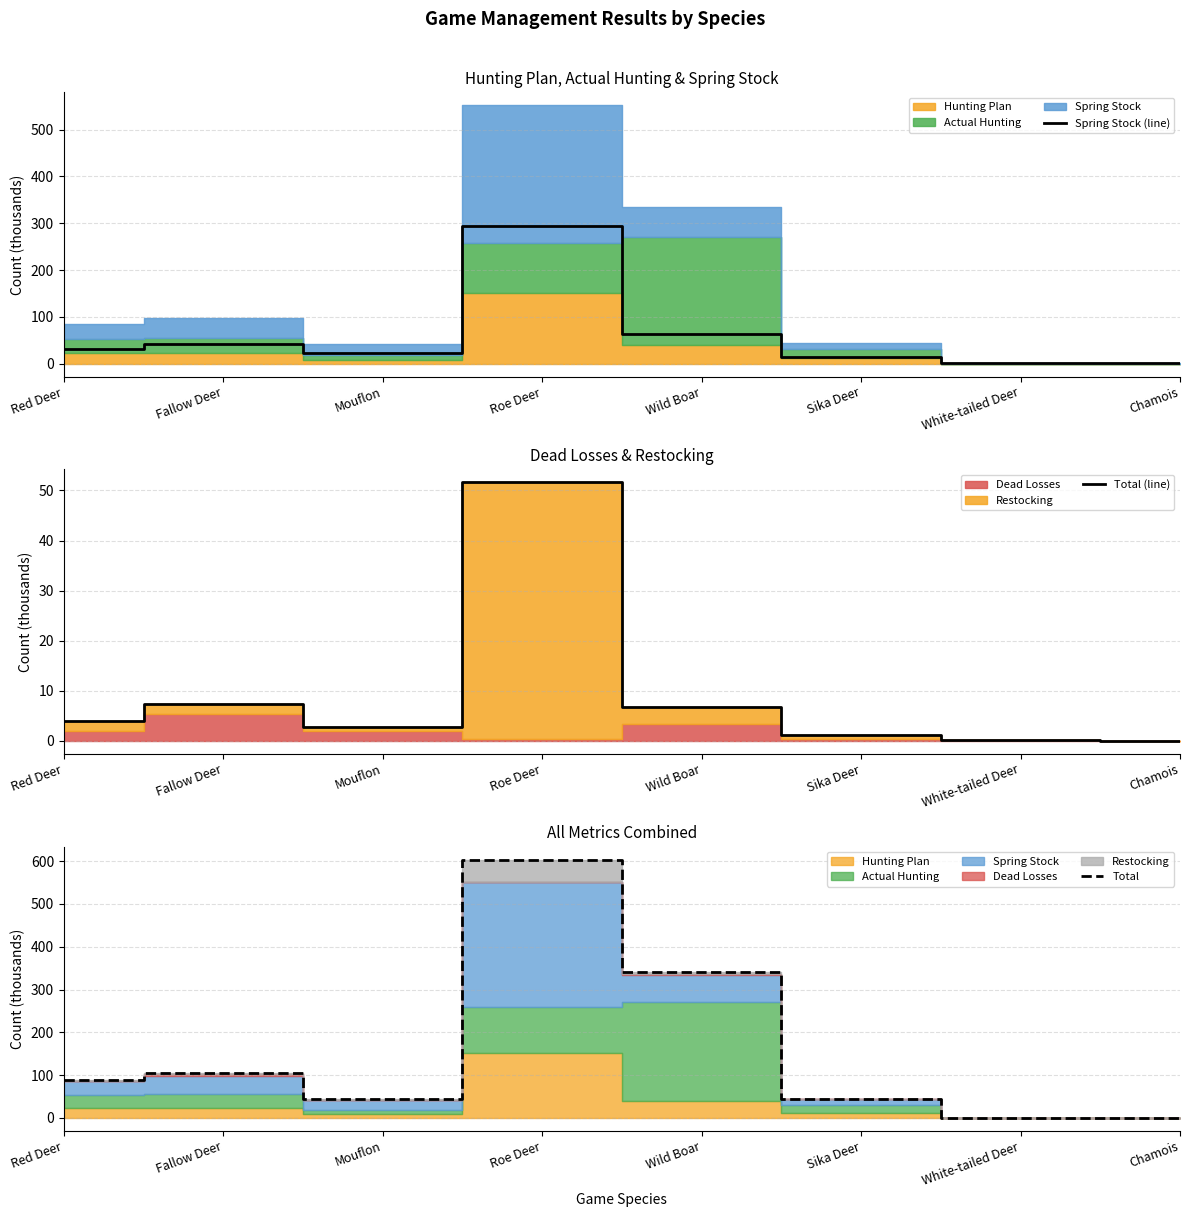

Is it true that Total equals 43.9 at Mouflon?

True